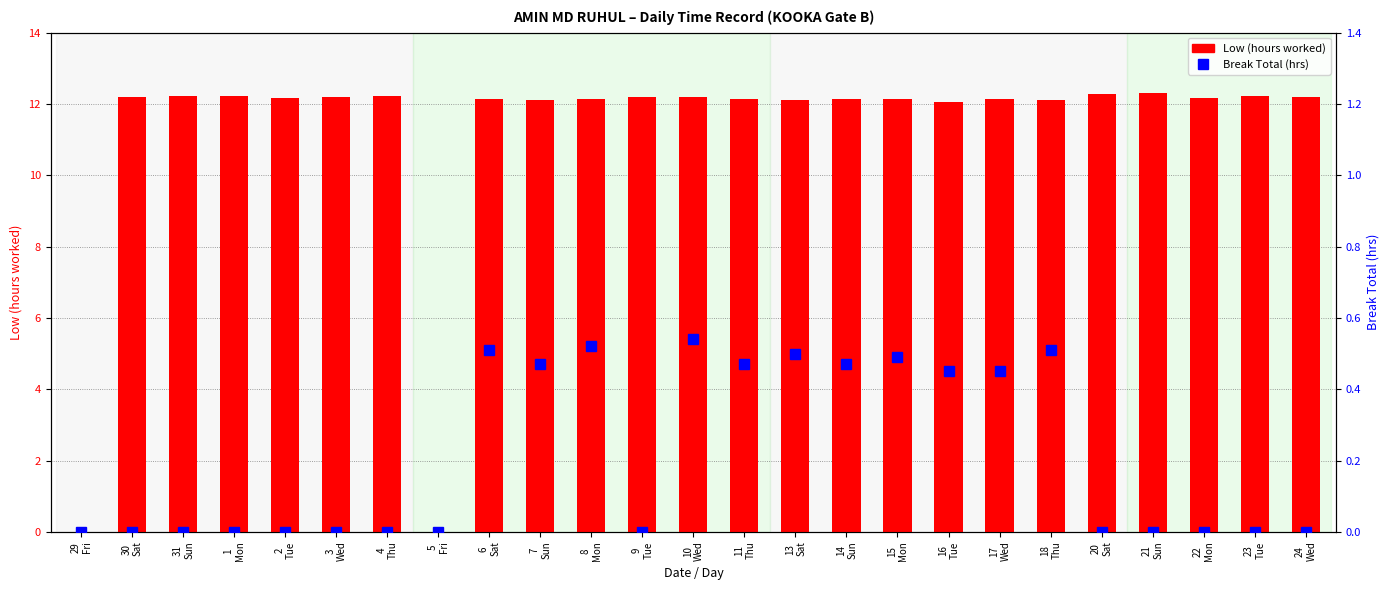

What is the total value across all series at 16
Tue?

12.5